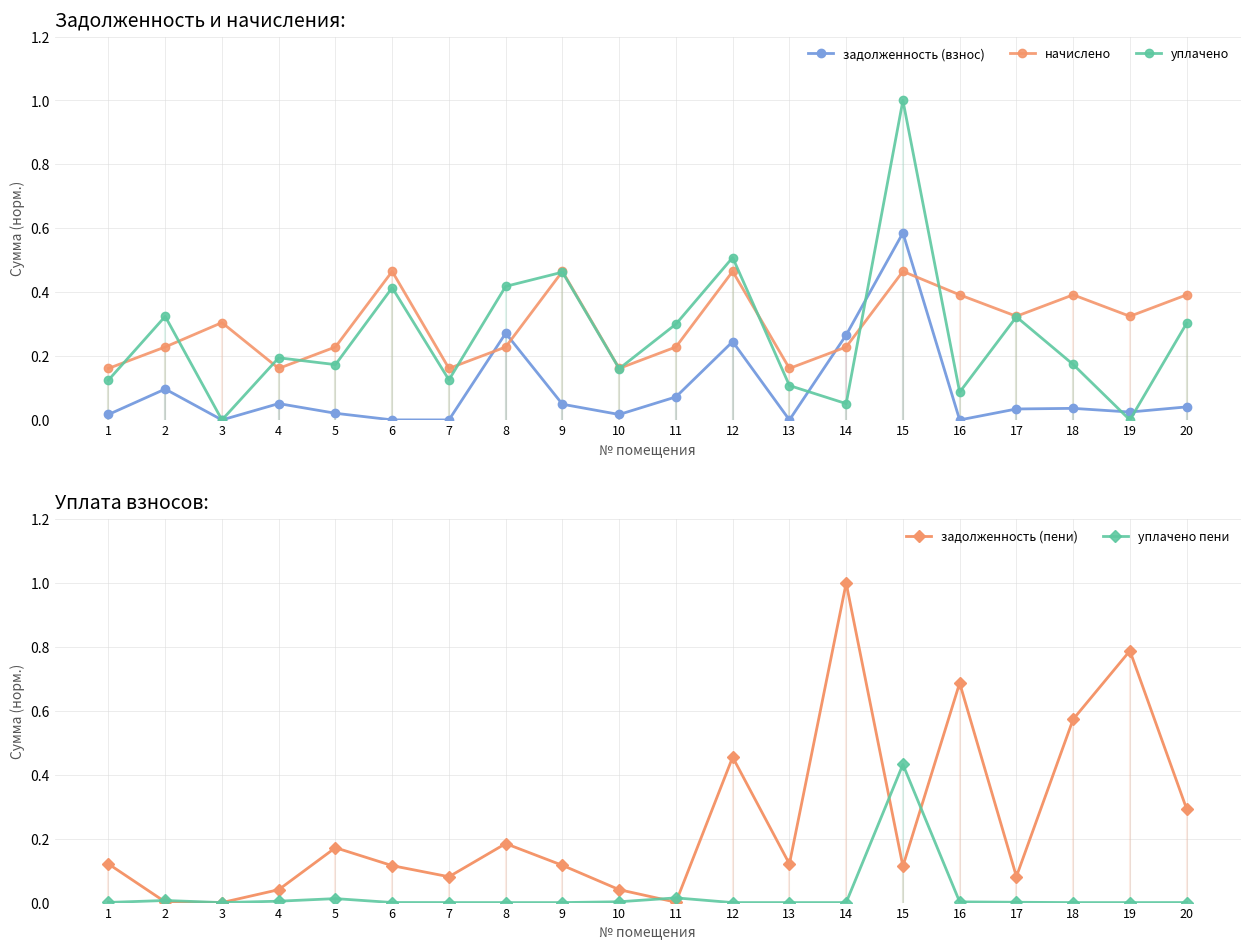

At which label is задолженность (пени) closest to 0?

3